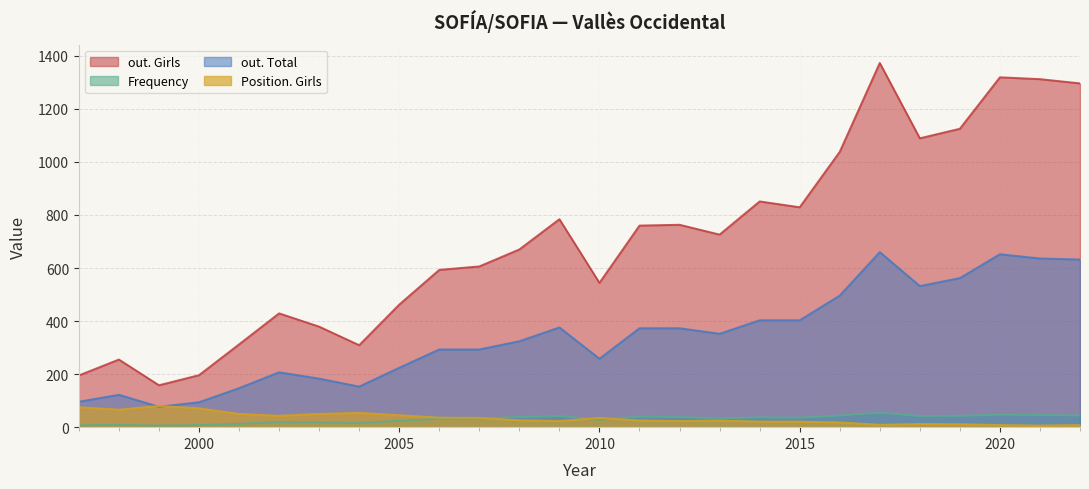

Where is out. Girls nearest to the value 765?

2012